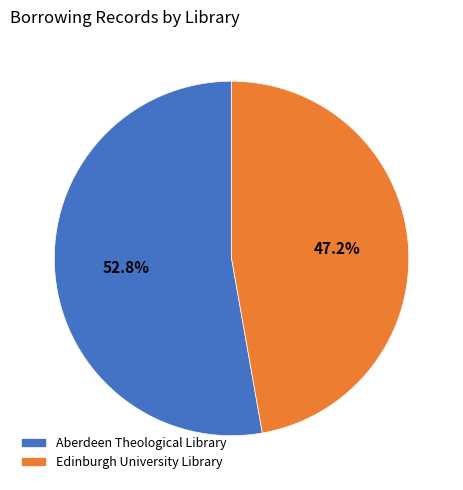

What portion of the pie excludes Edinburgh University Library?

52.8%